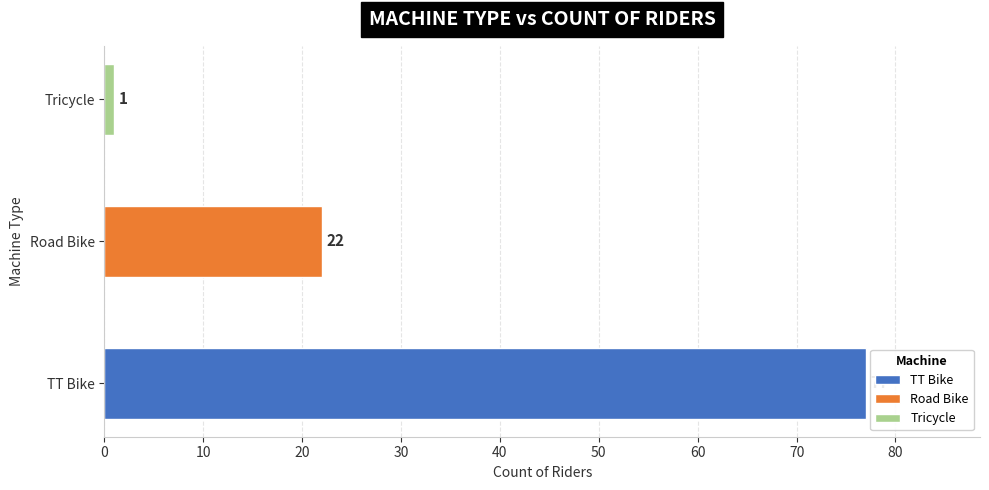

List the labels in order of value, smallest first.

Tricycle, Road Bike, TT Bike